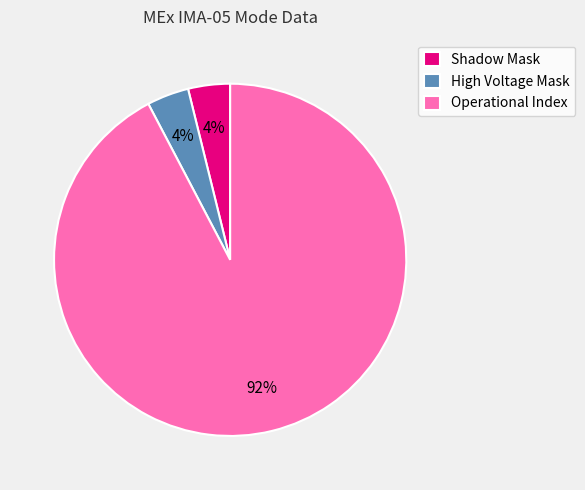

Is it true that Shadow Mask is 4% of the pie?

True